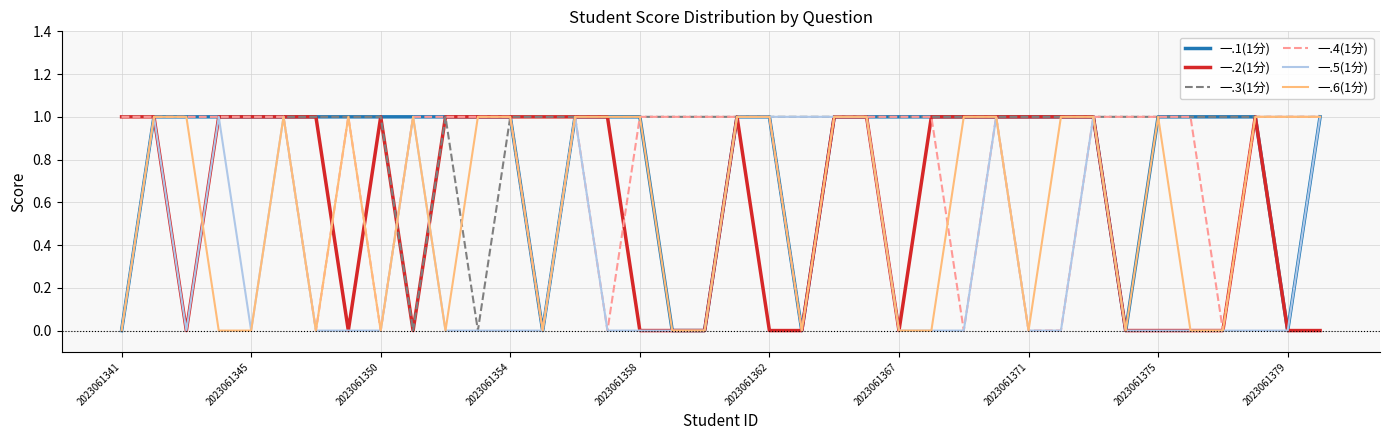

At how many categories does at least one series exceed 0?

38